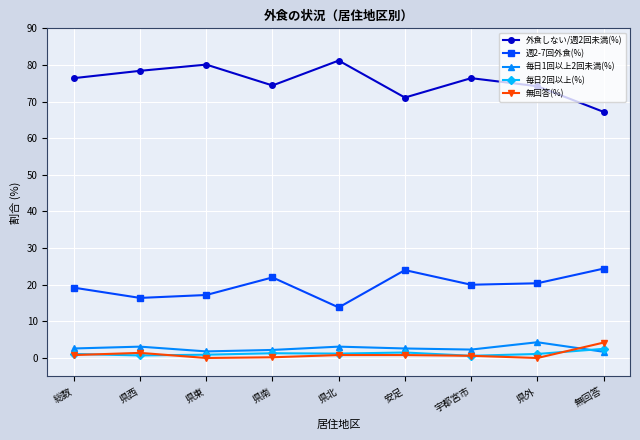

What position from the right is 県西?

8